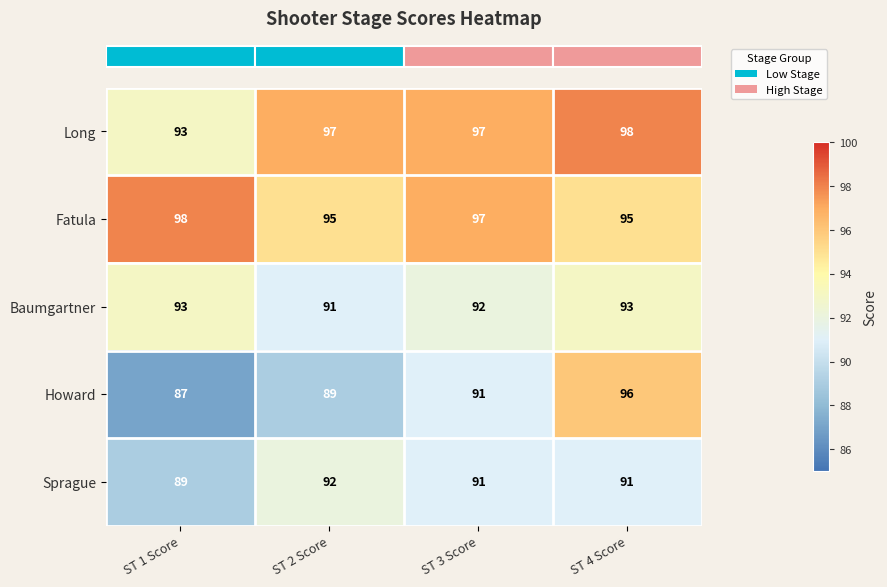

At which label is Baumgartner closest to 92?

ST 3 Score